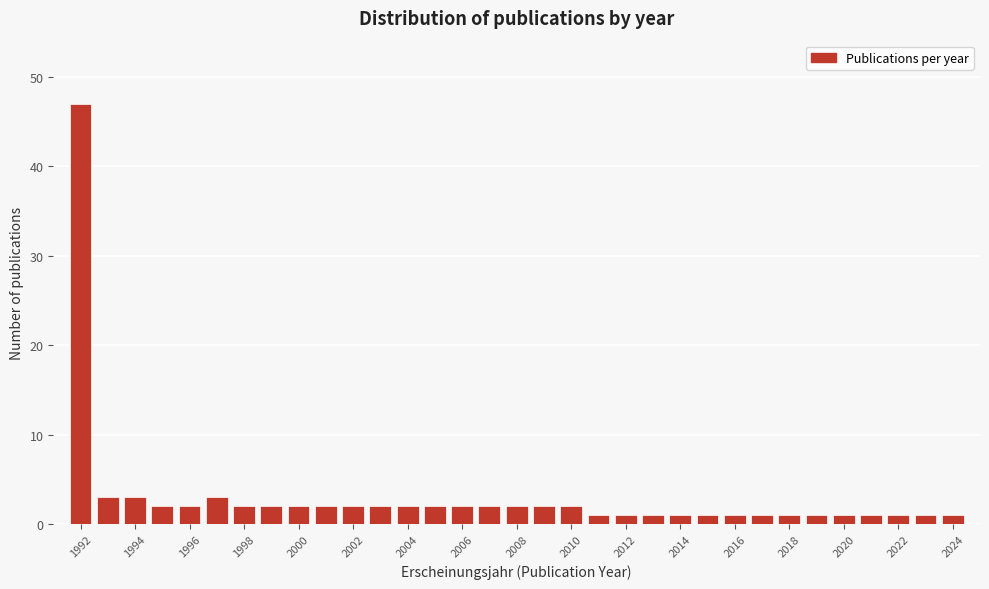

Reading left to right, list every bar in this chart as the range it spans on the x-axis followed by its height. Neither the bar edges nor the heights are printed on the chart, so give them approximately, as read against the axes.

1991.5 to 1992.5: 47
1992.5 to 1993.5: 3
1993.5 to 1994.5: 3
1994.5 to 1995.5: 2
1995.5 to 1996.5: 2
1996.5 to 1997.5: 3
1997.5 to 1998.5: 2
1998.5 to 1999.5: 2
1999.5 to 2000.5: 2
2000.5 to 2001.5: 2
2001.5 to 2002.5: 2
2002.5 to 2003.5: 2
2003.5 to 2004.5: 2
2004.5 to 2005.5: 2
2005.5 to 2006.5: 2
2006.5 to 2007.5: 2
2007.5 to 2008.5: 2
2008.5 to 2009.5: 2
2009.5 to 2010.5: 2
2010.5 to 2011.5: 1
2011.5 to 2012.5: 1
2012.5 to 2013.5: 1
2013.5 to 2014.5: 1
2014.5 to 2015.5: 1
2015.5 to 2016.5: 1
2016.5 to 2017.5: 1
2017.5 to 2018.5: 1
2018.5 to 2019.5: 1
2019.5 to 2020.5: 1
2020.5 to 2021.5: 1
2021.5 to 2022.5: 1
2022.5 to 2023.5: 1
2023.5 to 2024.5: 1